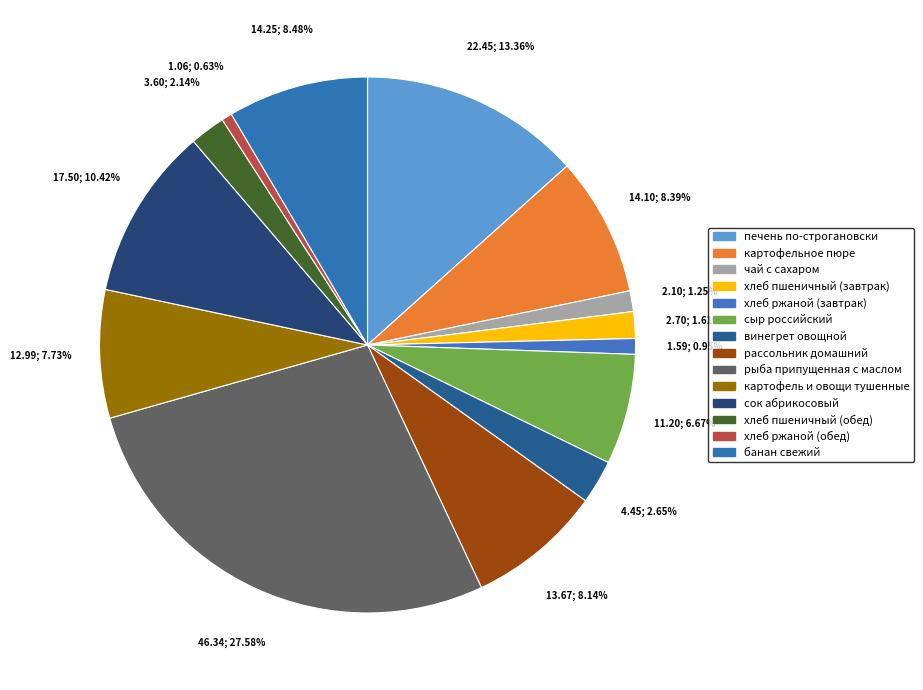

To the nearest percent, what is the difference between the сыр российский and рассольник домашний slice percentages?

1%